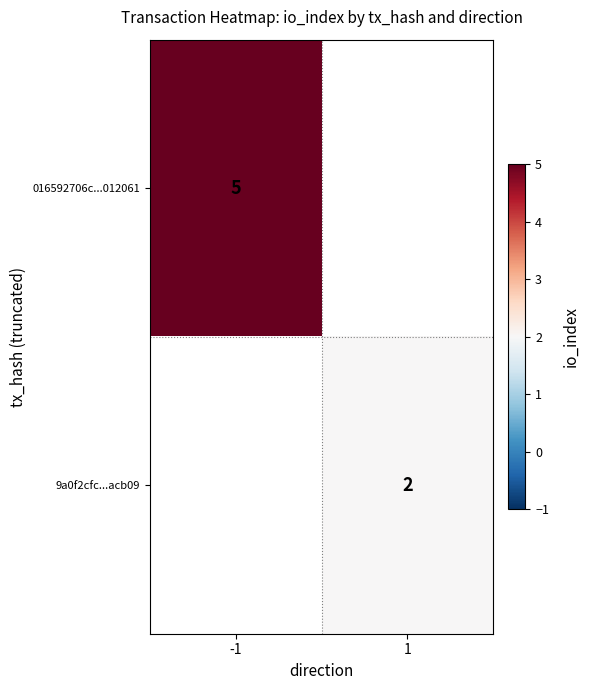

The value of 016592706c...012061 at -1 is 9. True or false?

False